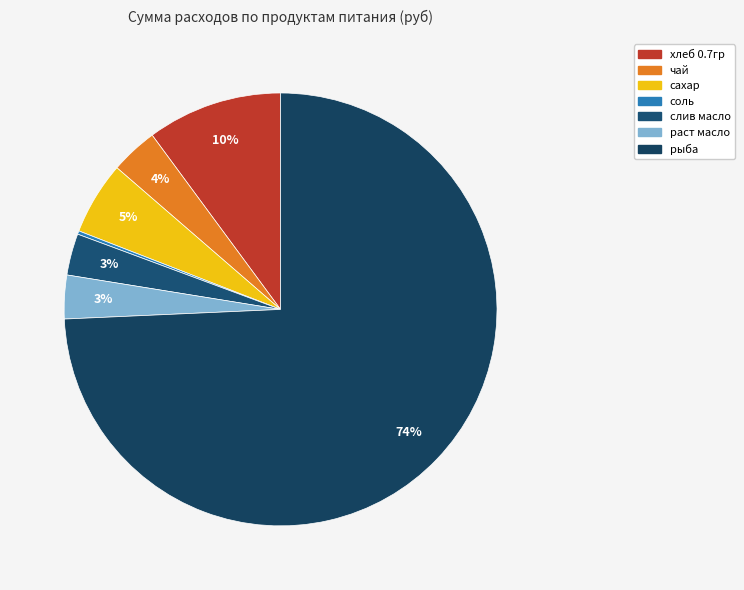

Which category has the biggest portion of the pie?

рыба